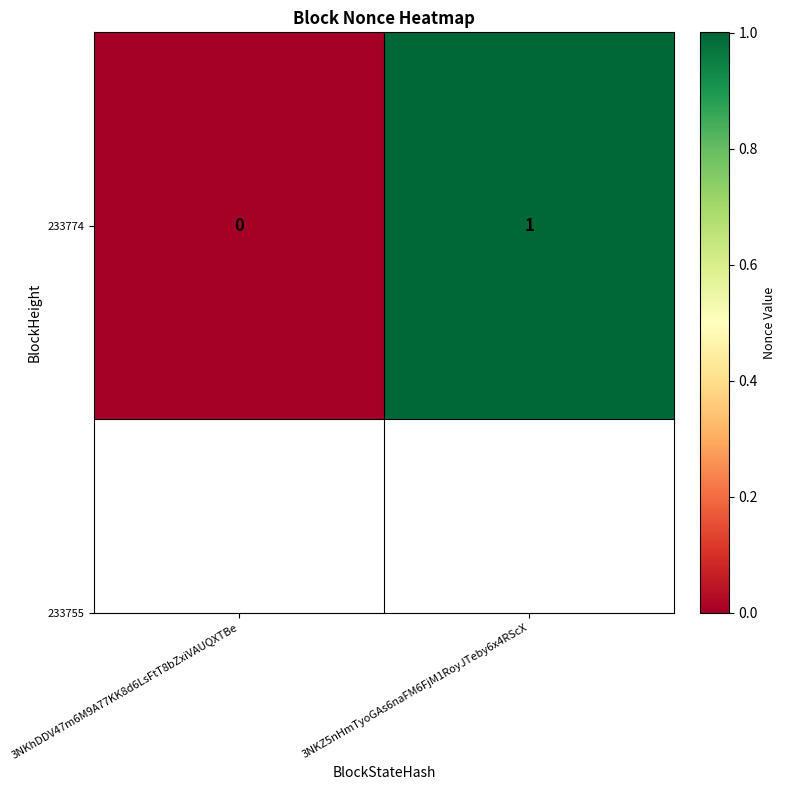

What is the sum of all values?

1